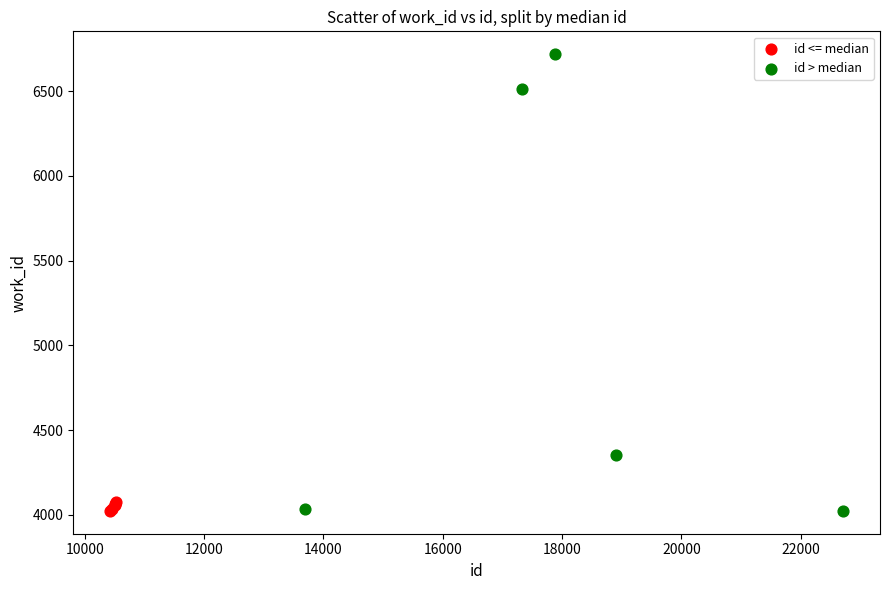

What are all the series names shown in the legend?

id <= median, id > median